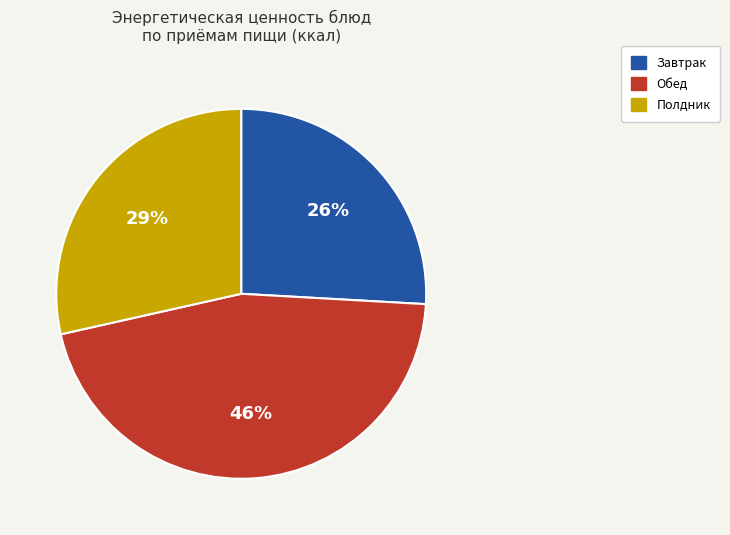

To the nearest percent, what is the difference between the largest and smallest slice percentages?

20%